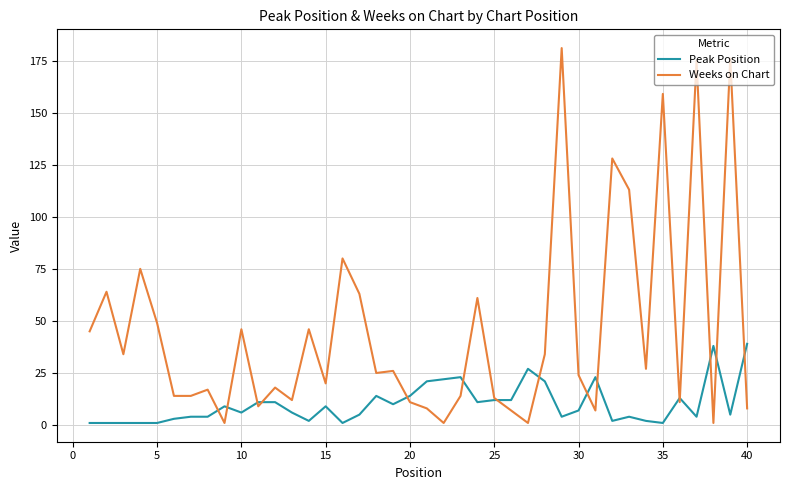

True or false: Weeks on Chart and Peak Position cross at least once.

True